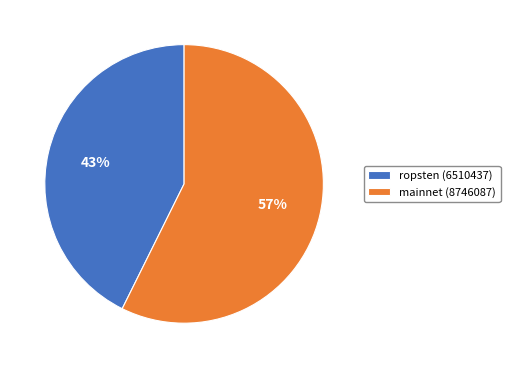

Is it true that mainnet (8746087) is 66% of the pie?

False